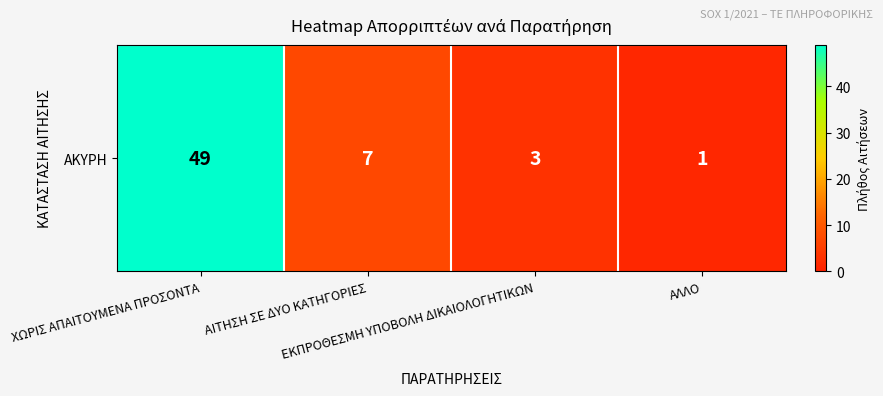

Between ΑΛΛΟ and ΑΙΤΗΣΗ ΣΕ ΔΥΟ ΚΑΤΗΓΟΡΙΕΣ, which is larger?

ΑΙΤΗΣΗ ΣΕ ΔΥΟ ΚΑΤΗΓΟΡΙΕΣ